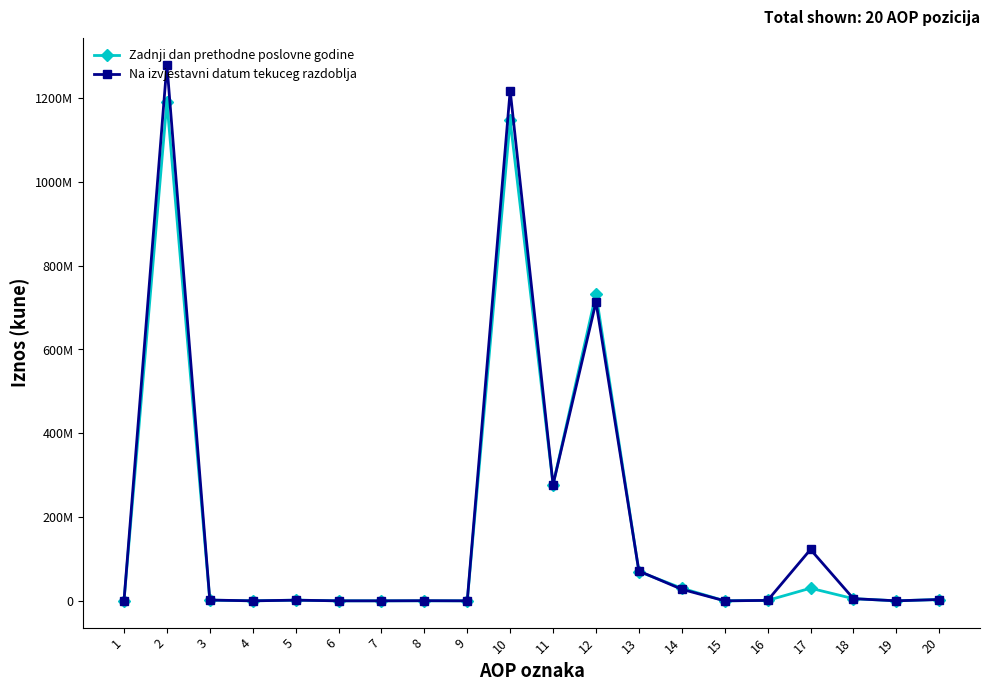

Is this an area chart (filled region under the line)?

No